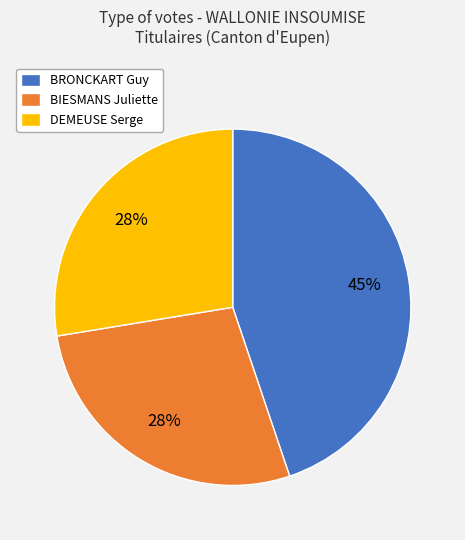

Does BIESMANS Juliette account for over 50% of the chart?

No